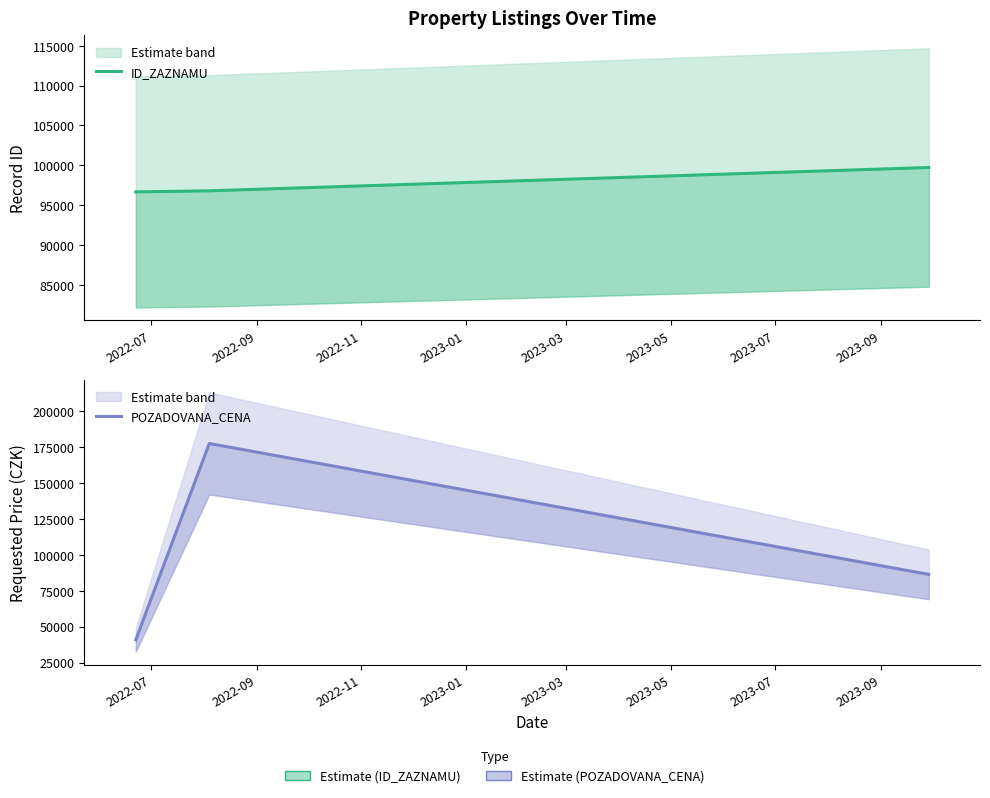

What is the difference between the POZADOVANA_CENA values at 2022-07 and 2022-09?

136830